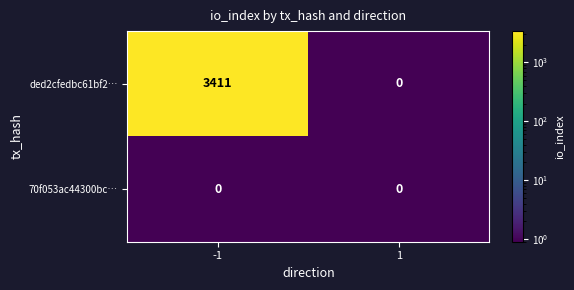

How many distinct data groups are displayed?

2